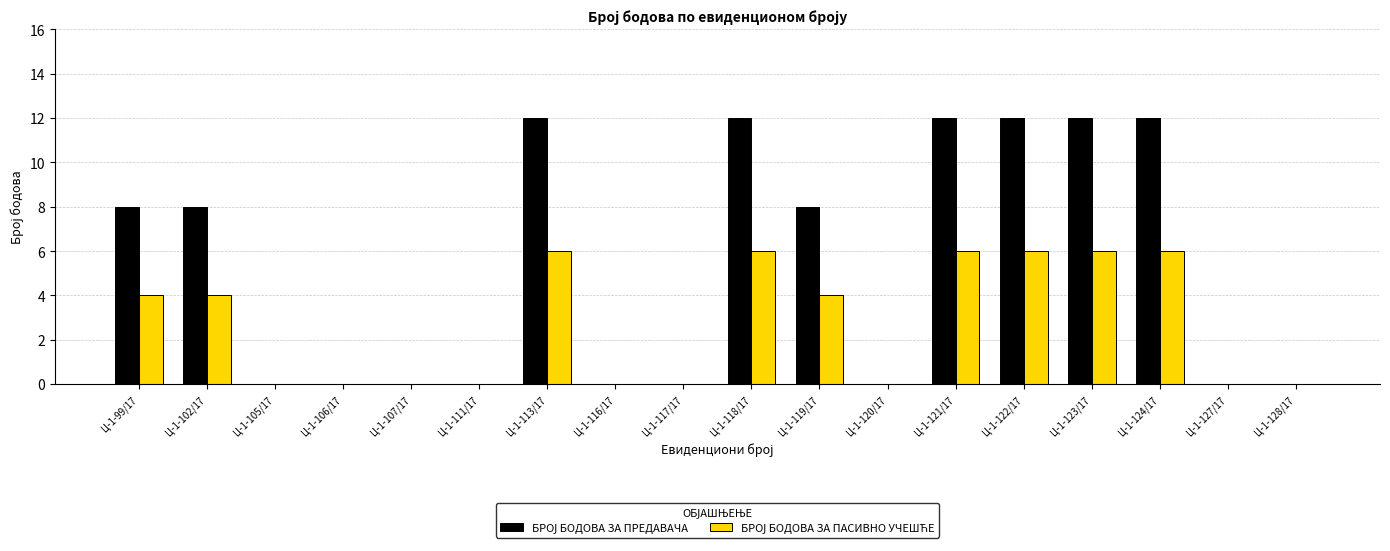

What is the total value across all series at Ц-1-118/17?

18